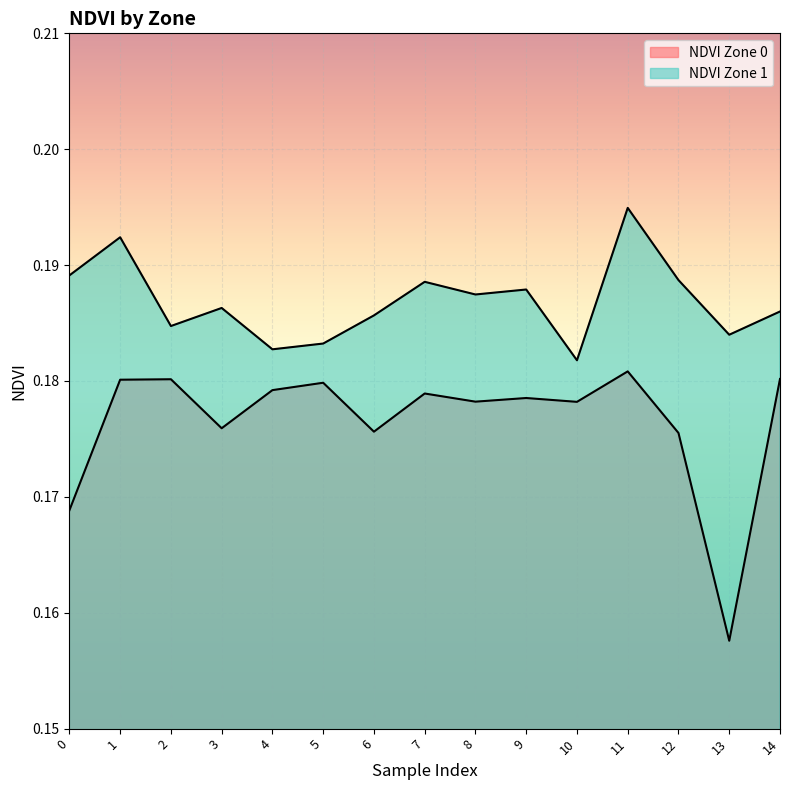

Between 7 and 9, which series saw the biggest shift?

NDVI Zone 1